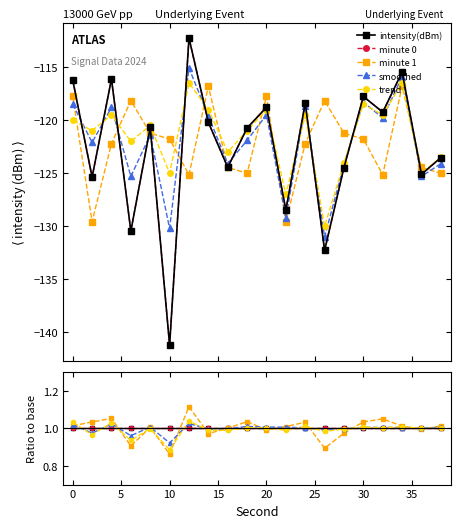

How many values in the minute 1 series are below 1?

7